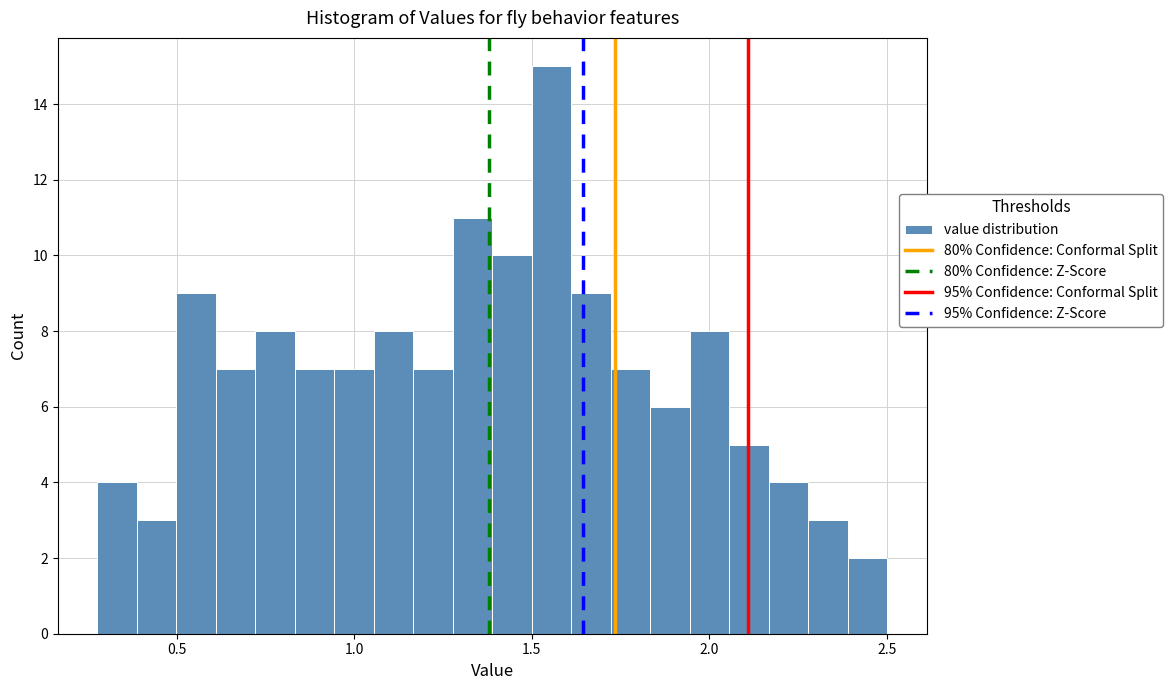

Around what value on the x-axis is the tallest bar? Give the approximate position of its centre, as read against the axis.

1.55